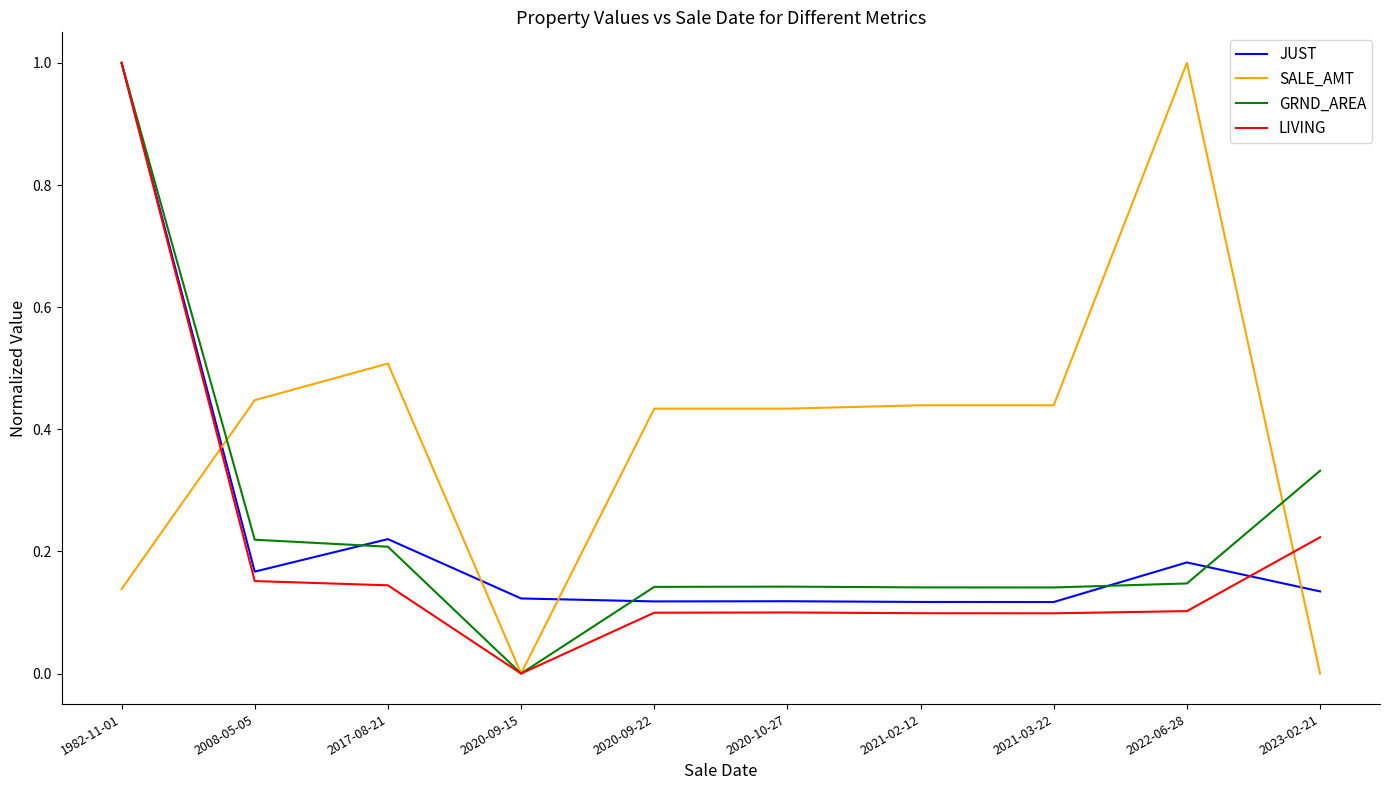

Which series has the largest total across all categories?

SALE_AMT